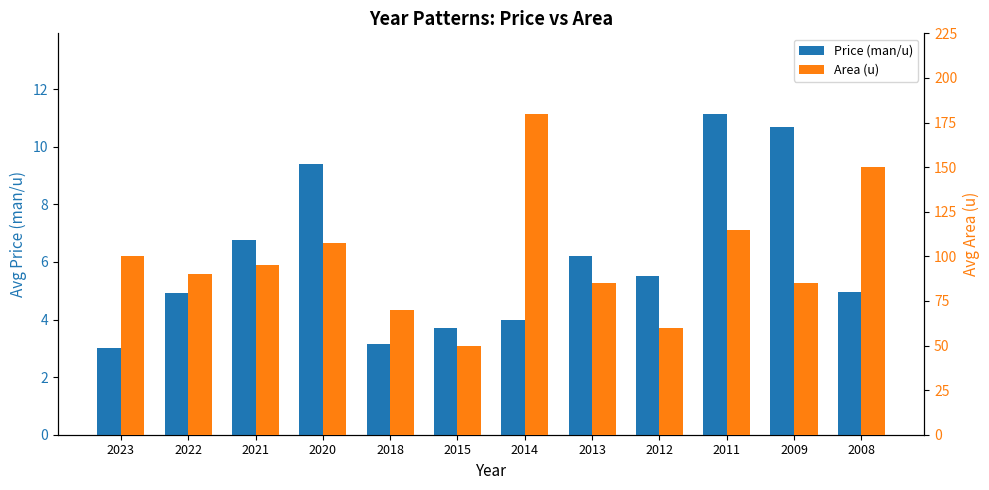

Is it true that Price (man/u) equals 3.0 at 2023?

True